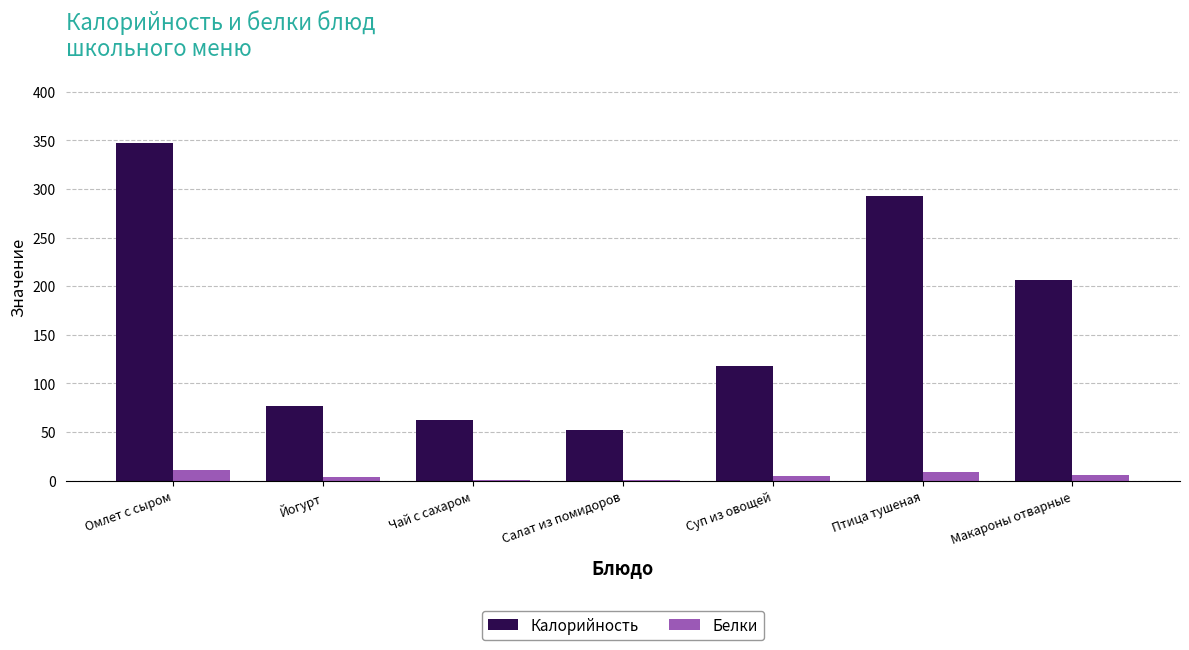

What is the sum of all Белки values?

35.7